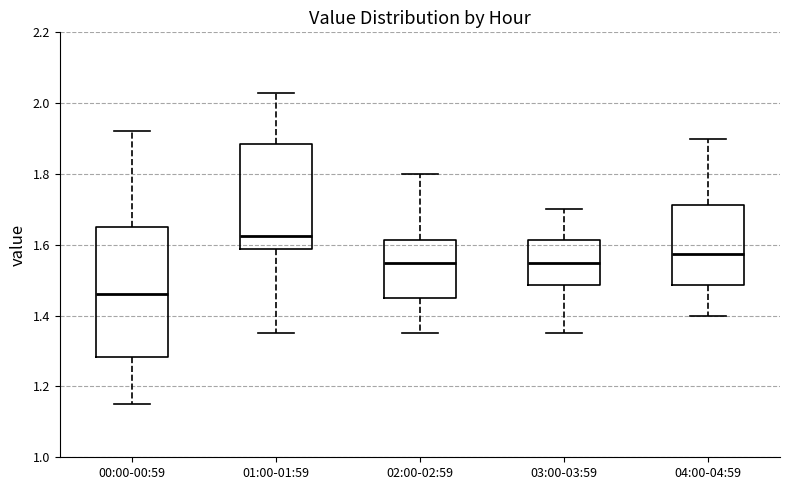

Reading left to right, read every box against the y-axis: the position of its median line, the range the box covers, and the ends of its whiskers. The values are not printed on the chart, so give them approximately, as read against the axis.

00:00-00:59: median 1.46, box 1.28 to 1.66, whiskers 1.16 to 1.92
01:00-01:59: median 1.62, box 1.58 to 1.88, whiskers 1.36 to 2.04
02:00-02:59: median 1.56, box 1.46 to 1.62, whiskers 1.36 to 1.80
03:00-03:59: median 1.56, box 1.48 to 1.62, whiskers 1.36 to 1.70
04:00-04:59: median 1.58, box 1.48 to 1.72, whiskers 1.40 to 1.90